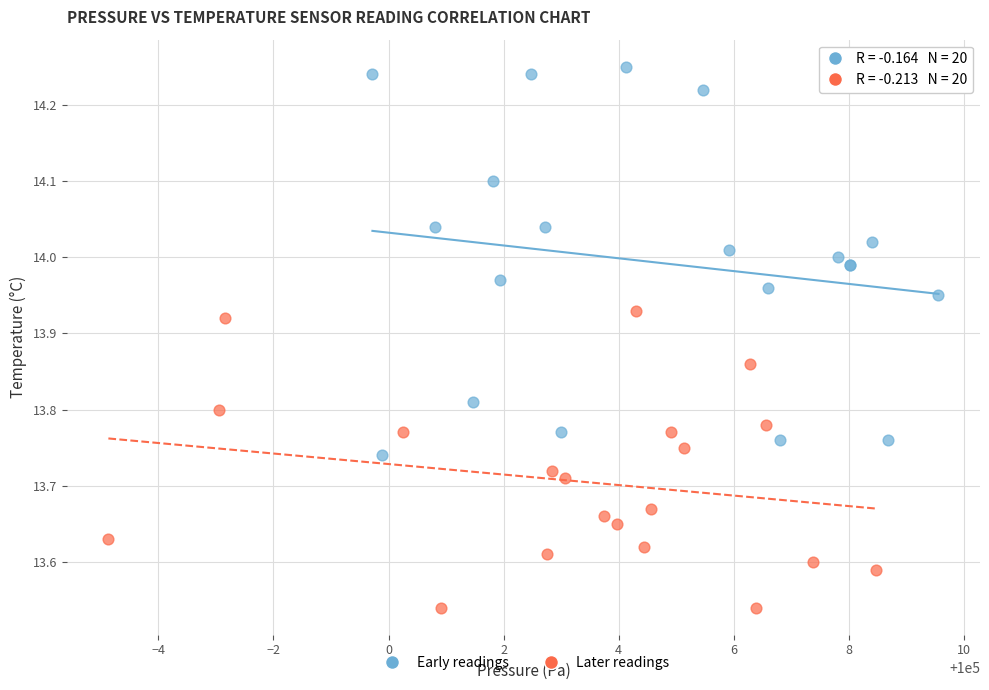

Which series reaches the maximum Y coordinate?

Early readings